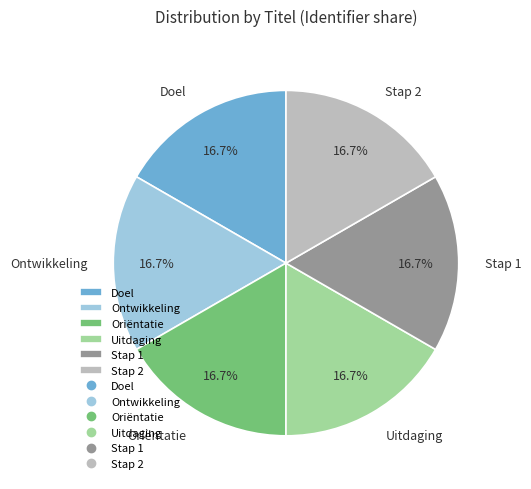

To the nearest percent, what percentage of the pie is Doel?

17%